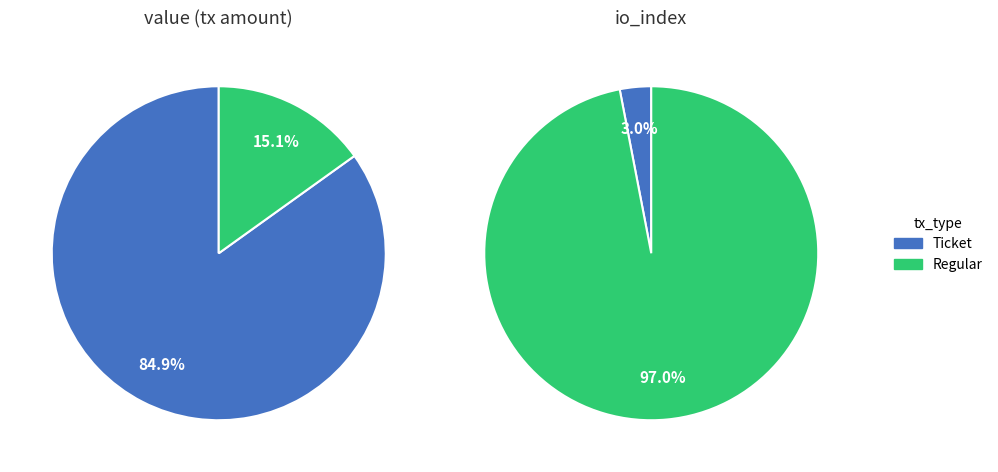

Count the number of slices in the pie.

2